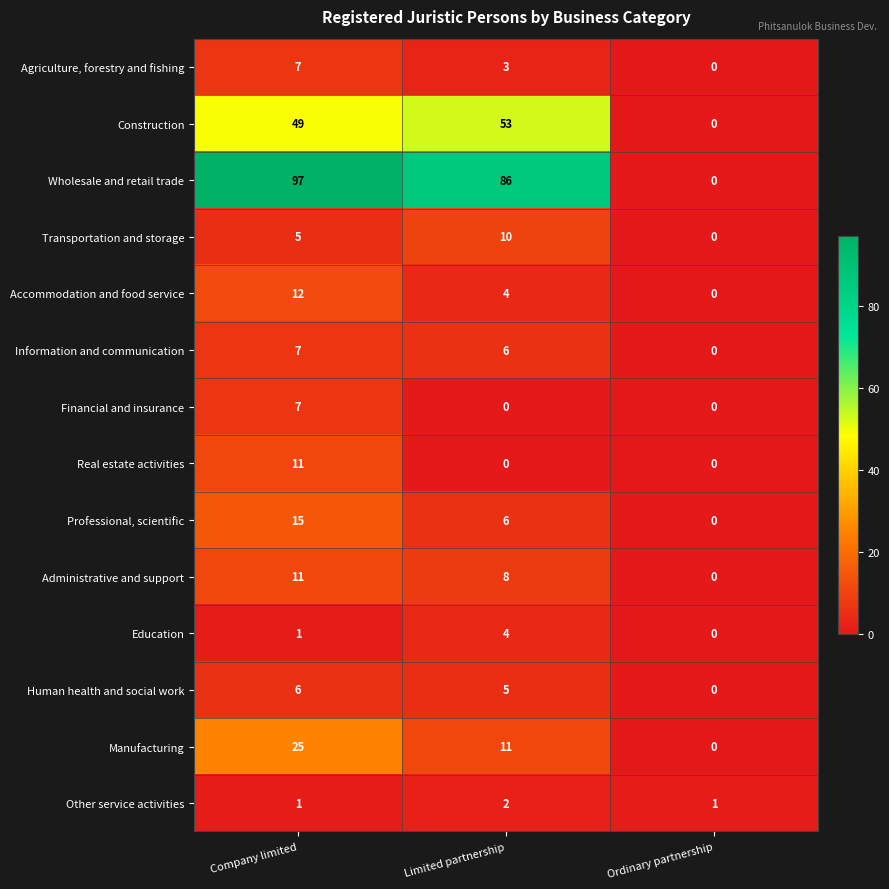

What is the sum of the Education values at Ordinary partnership and Limited partnership?

4